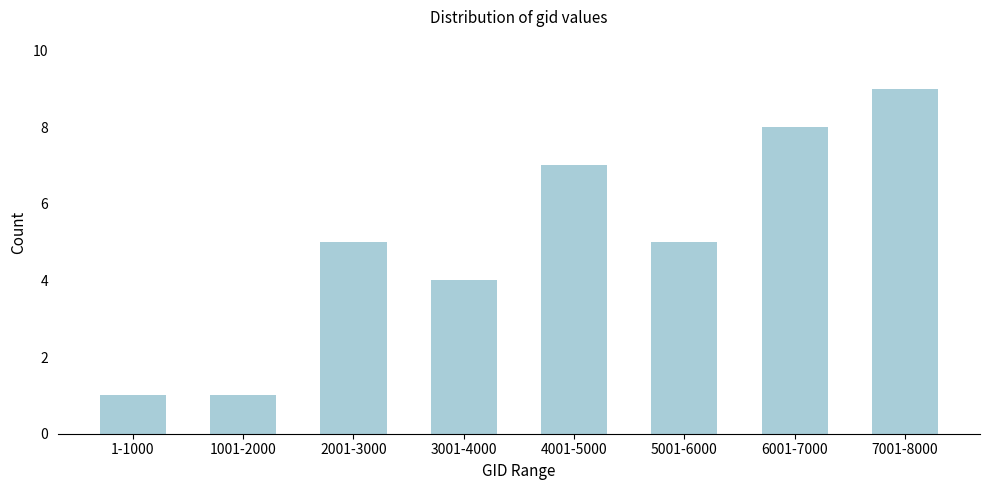

Reading right to left, what are all the values shown in this chart?

9	8	5	7	4	5	1	1